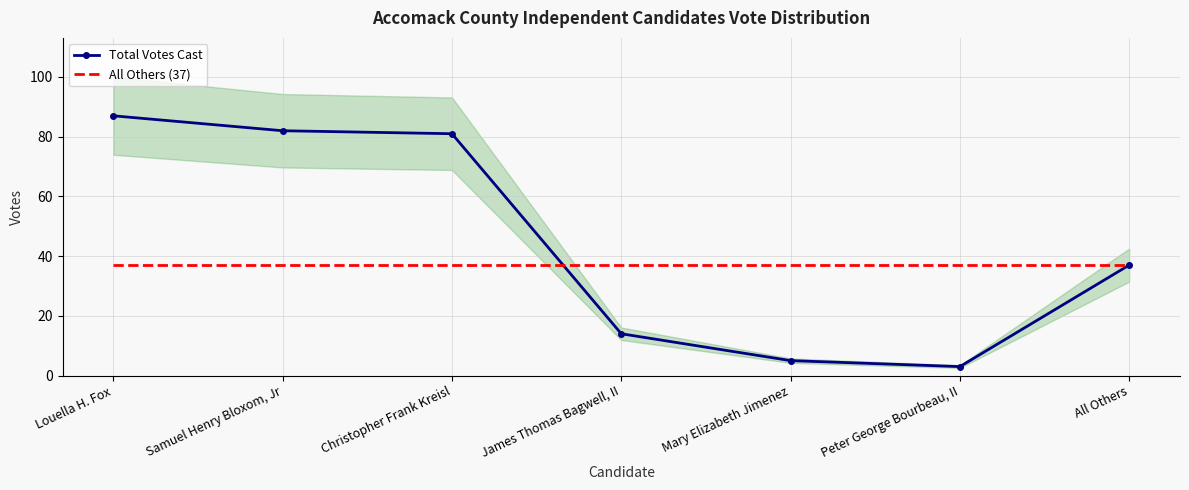

Is it true that All Others (37) equals 37 at Mary Elizabeth Jimenez?

True